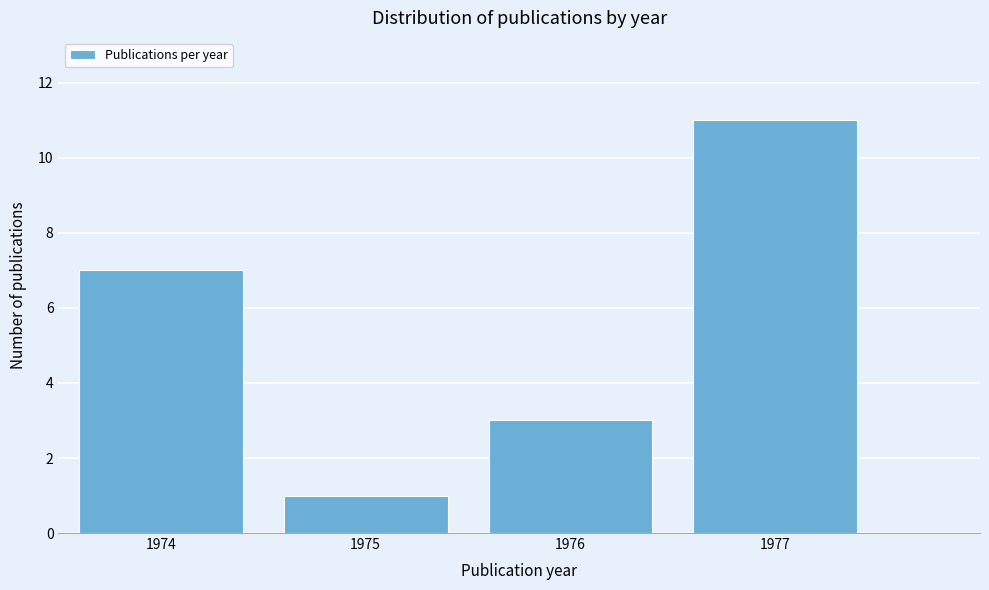

Reading right to left, extract all data points from this chart.

11	3	1	7